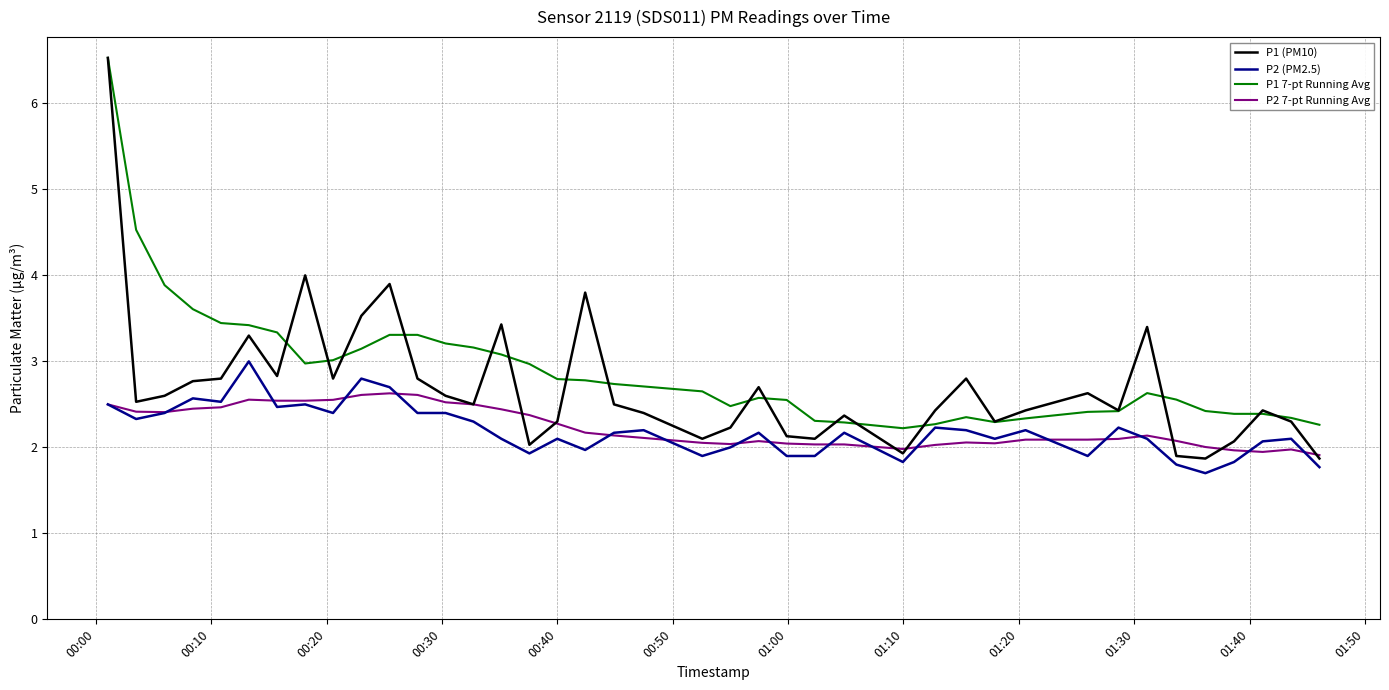

Which series has the widest spread of values?

P1 (PM10)